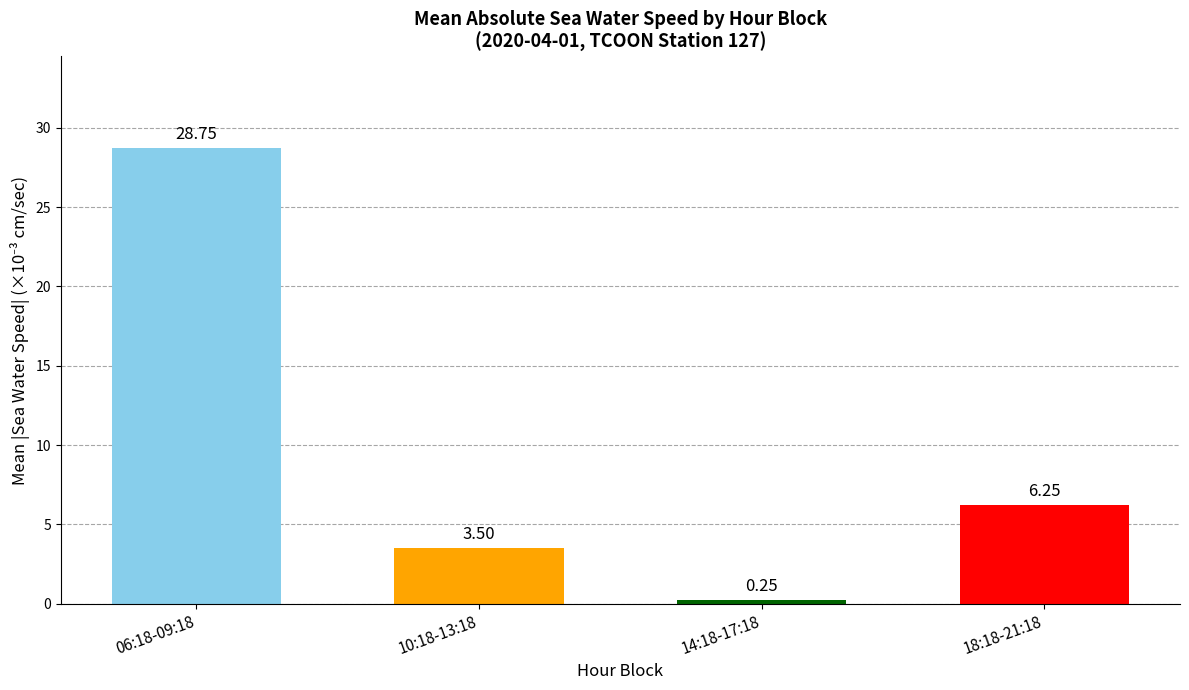

List the labels in order of value, smallest first.

14:18-17:18, 10:18-13:18, 18:18-21:18, 06:18-09:18